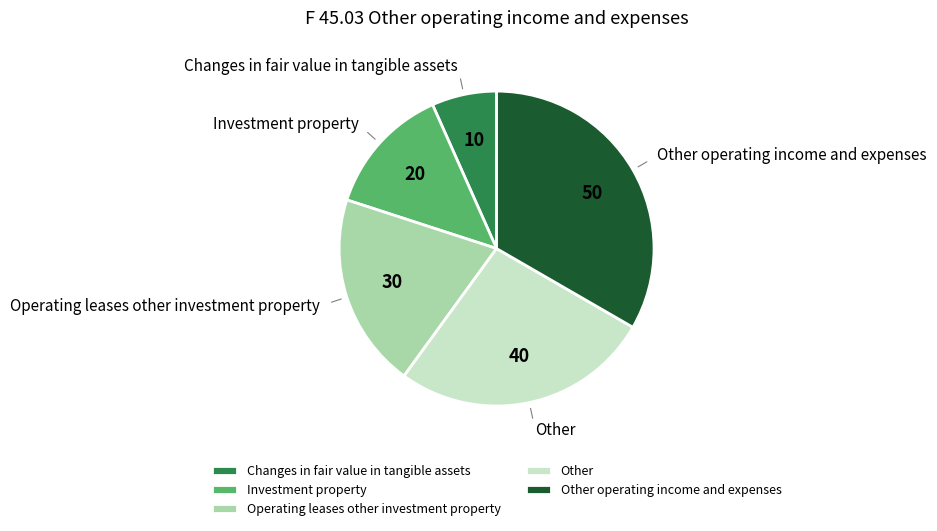

Which category has the biggest portion of the pie?

Other operating income and expenses